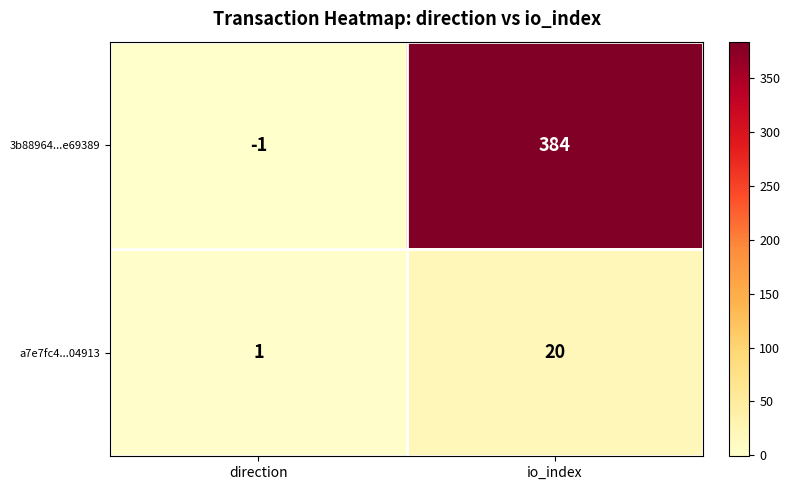

Which series has the largest total across all categories?

3b88964...e69389